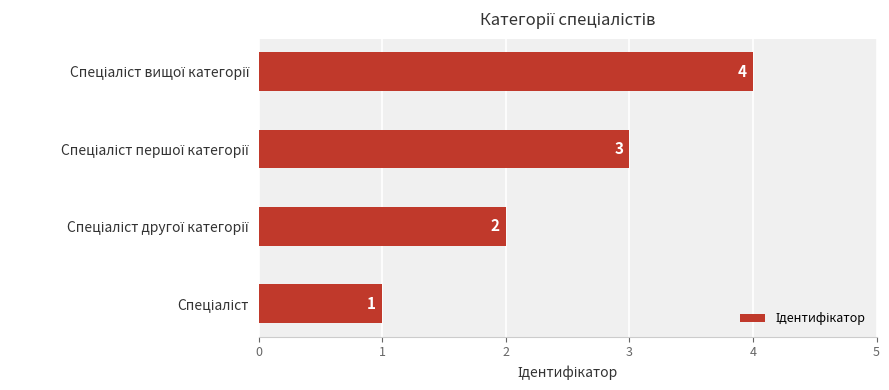

What is the sum of all values?

10